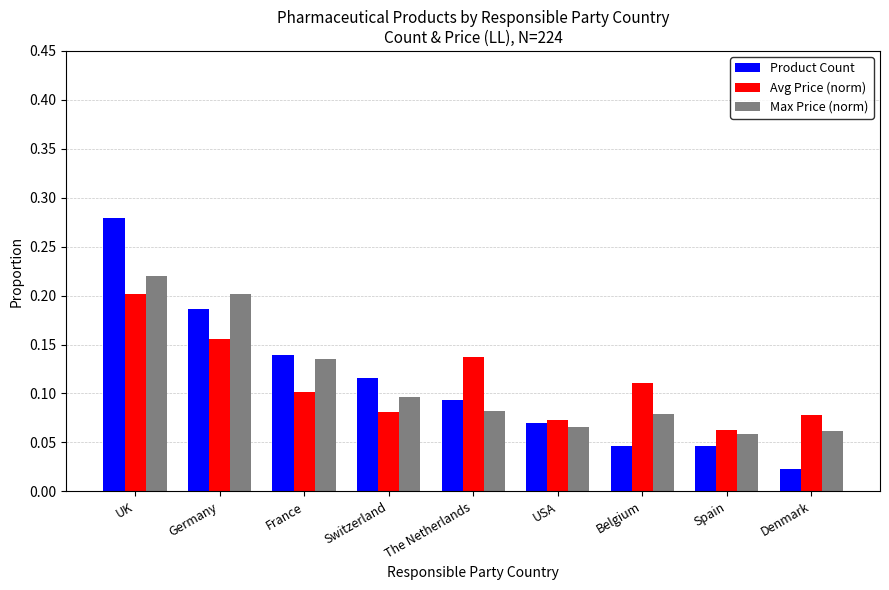

Rank the series by their maximum value, from highest to lowest.

Product Count, Max Price (norm), Avg Price (norm)